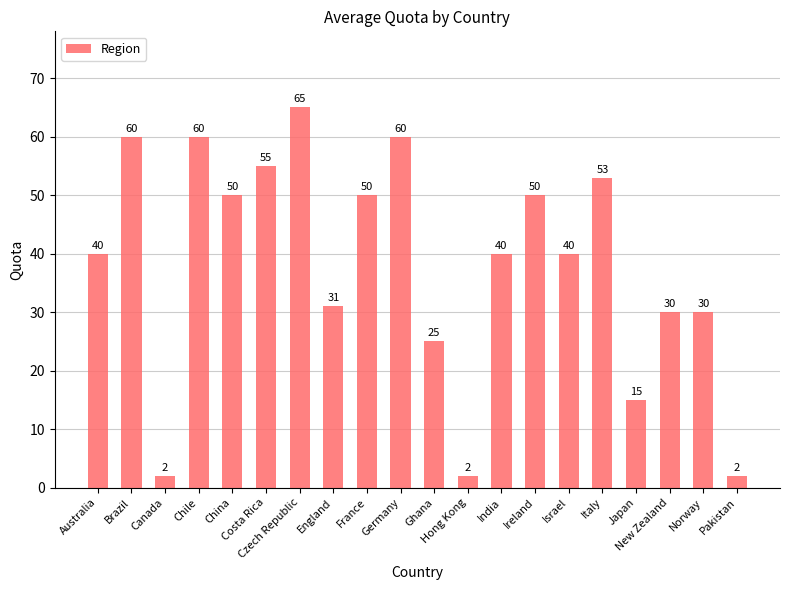

What is the sum of the values at Hong Kong and Germany?

62